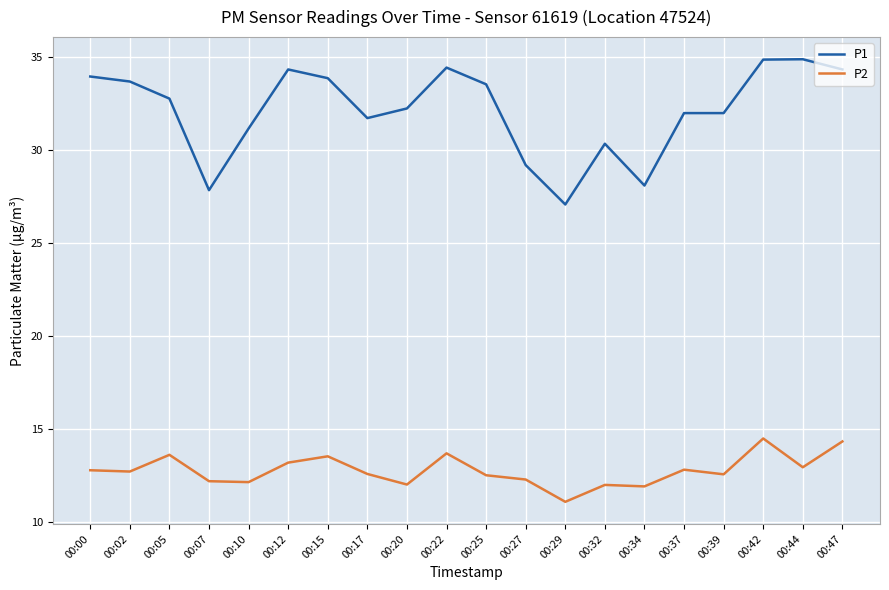

At which label does P2 first exceed 12?

00:00